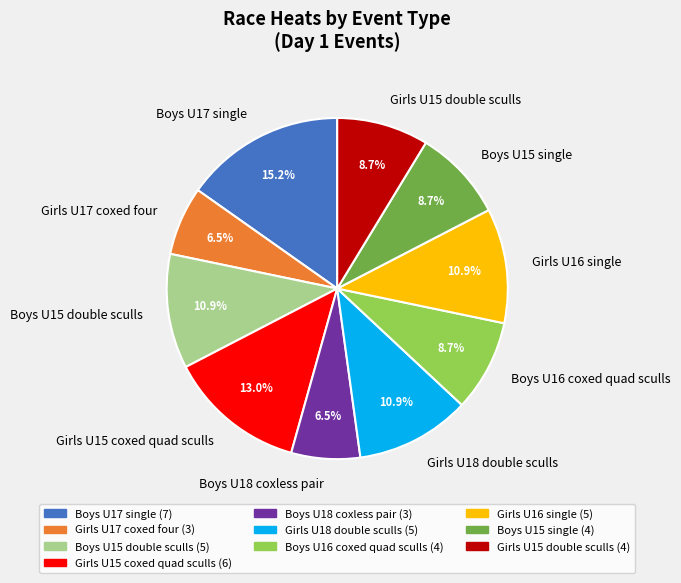

How many slices are in this pie chart?

10